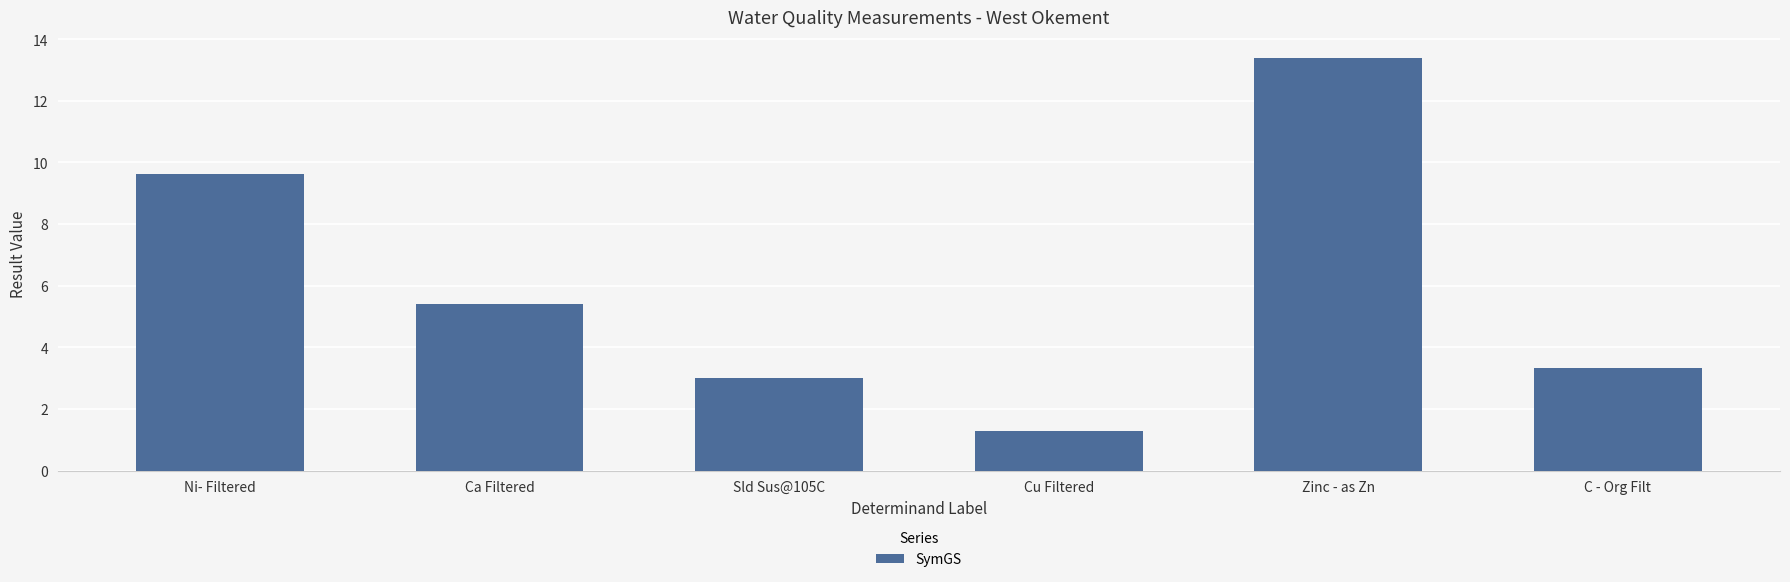

Rank the categories by value from highest to lowest.

Zinc - as Zn, Ni- Filtered, Ca Filtered, C - Org Filt, Sld Sus@105C, Cu Filtered